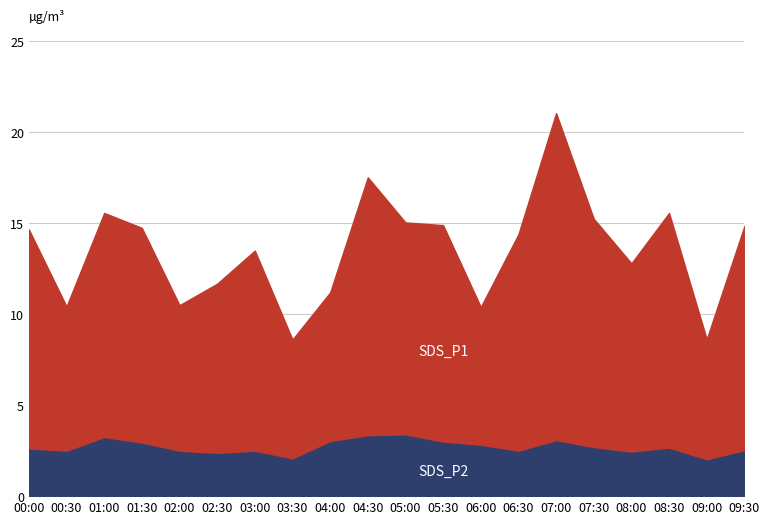

At how many categories does at least one series exceed 9?

14